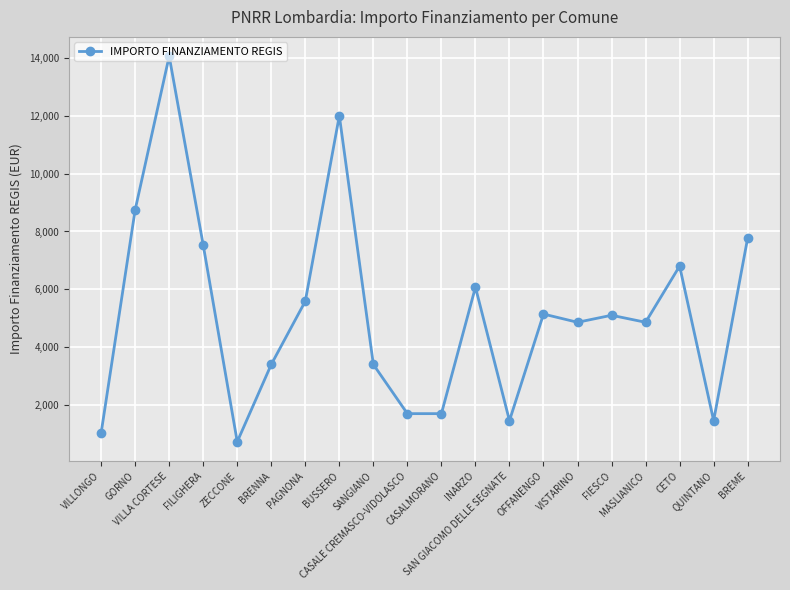

What is the average value?

5172